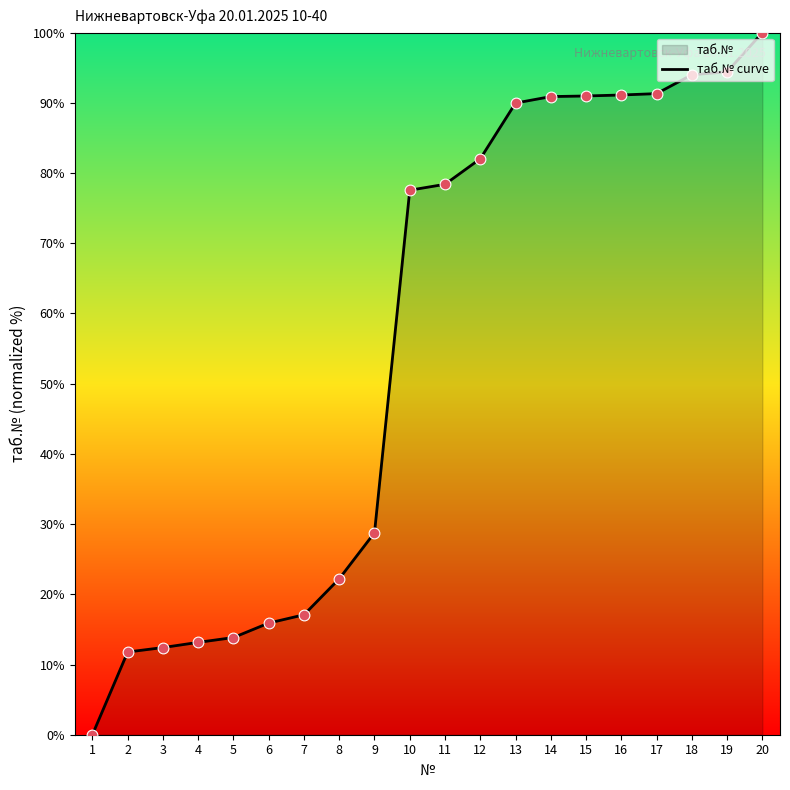

Which has a higher value, 16 or 1?

16